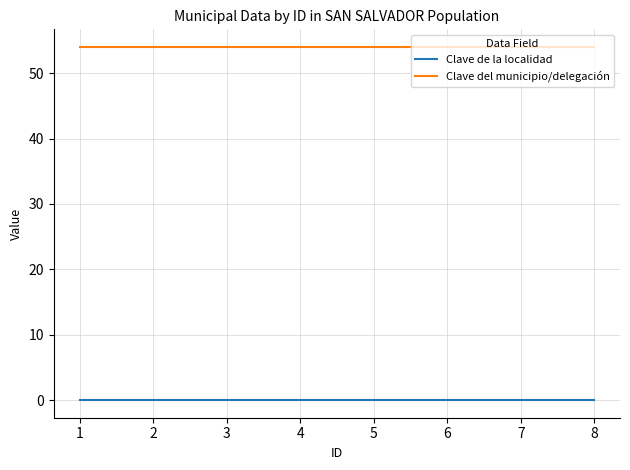

What is the maximum value shown in the chart?

54